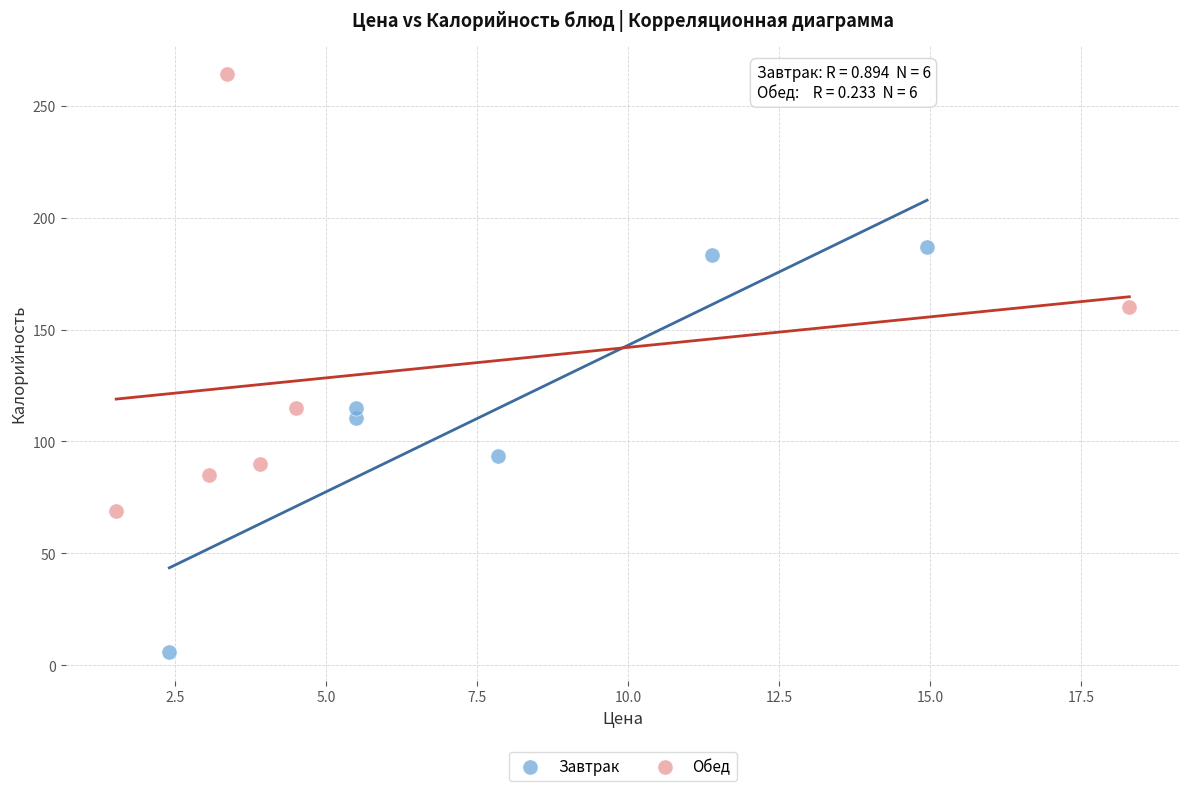

Which series reaches the minimum Y coordinate?

Завтрак